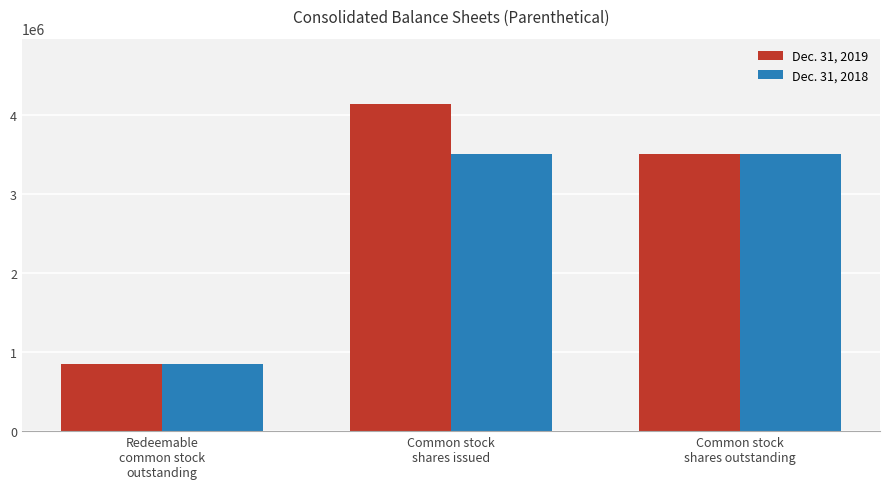

Is the value of Dec. 31, 2018 at Common stock
shares outstanding greater than the value of Dec. 31, 2019 at Common stock
shares issued?

No